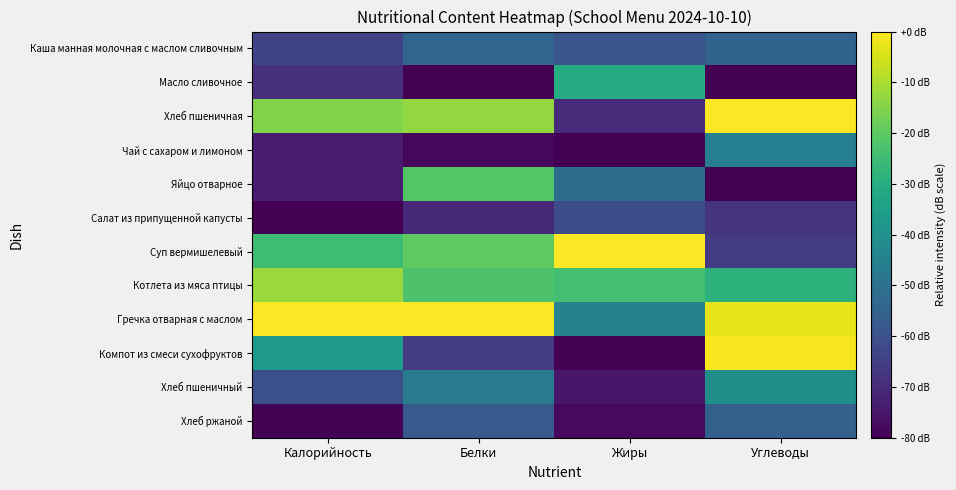

Reading left to right, transcribe all the data shown in this chart.

Каша манная молочная с маслом сливочным: Калорийность=-63.6	Белки=-53.9	Жиры=-58.7	Углеводы=-54.6
Масло сливочное: Калорийность=-69.3	Белки=-80.0	Жиры=-30.9	Углеводы=-80.0
Хлеб пшеничная: Калорийность=-15.0	Белки=-12.9	Жиры=-70.0	Углеводы=0.0
Чай с сахаром и лимоном: Калорийность=-73.9	Белки=-78.1	Жиры=-79.8	Углеводы=-45.4
Яйцо отварное: Калорийность=-73.5	Белки=-21.3	Жиры=-51.1	Углеводы=-79.6
Салат из припущенной капусты: Калорийность=-80.0	Белки=-71.1	Жиры=-61.1	Углеводы=-67.9
Суп вермишелевый: Калорийность=-24.8	Белки=-19.9	Жиры=0.0	Углеводы=-65.7
Котлета из мяса птицы: Калорийность=-11.9	Белки=-22.3	Жиры=-24.0	Углеводы=-28.7
Гречка отварная с маслом: Калорийность=0.0	Белки=0.0	Жиры=-44.2	Углеводы=-3.0
Компот из смеси сухофруктов: Калорийность=-36.5	Белки=-66.1	Жиры=-80.0	Углеводы=-0.7
Хлеб пшеничный: Калорийность=-60.5	Белки=-46.9	Жиры=-75.1	Углеводы=-40.1
Хлеб ржаной: Калорийность=-79.5	Белки=-57.6	Жиры=-77.9	Углеводы=-55.6